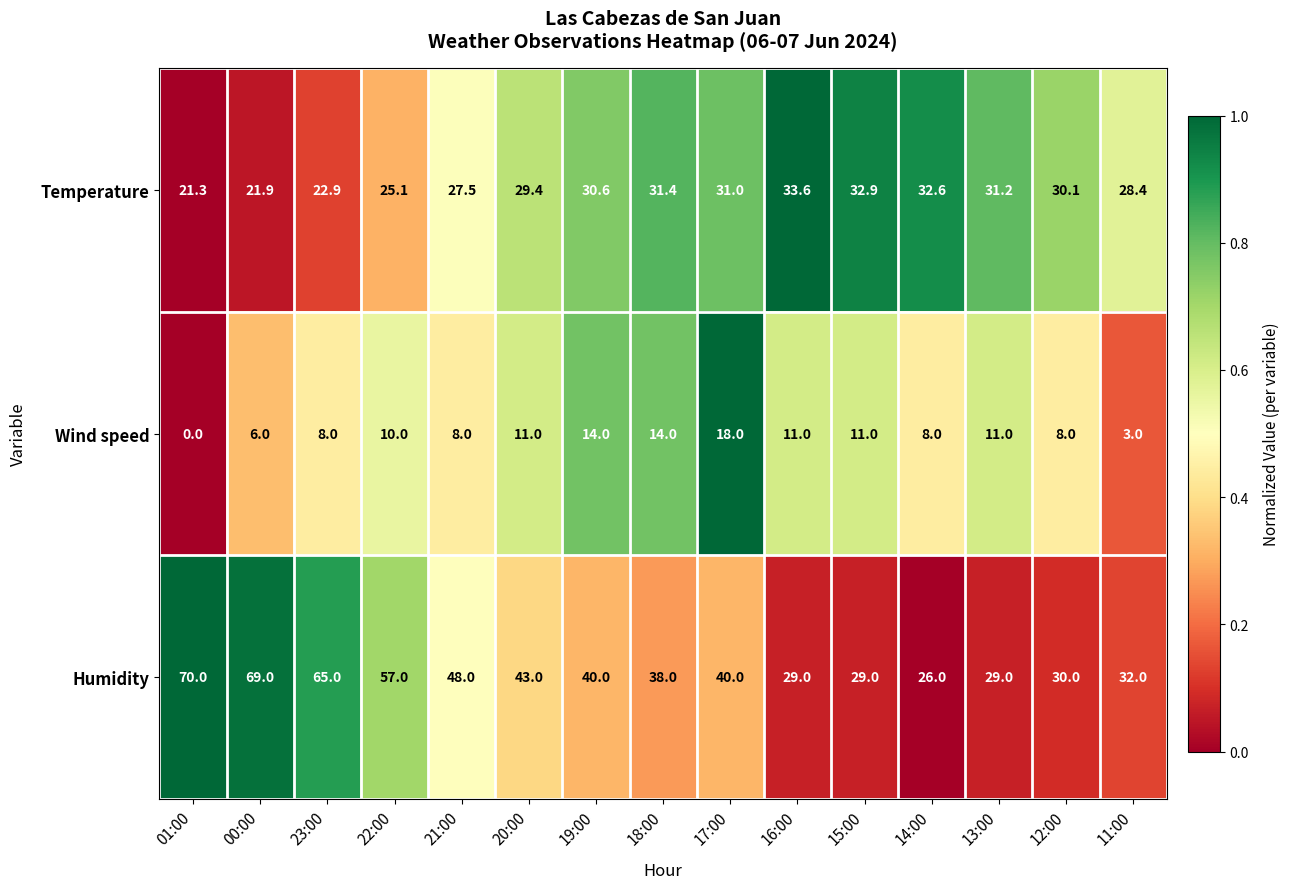

What is the total value across all series at 00:00?

96.9